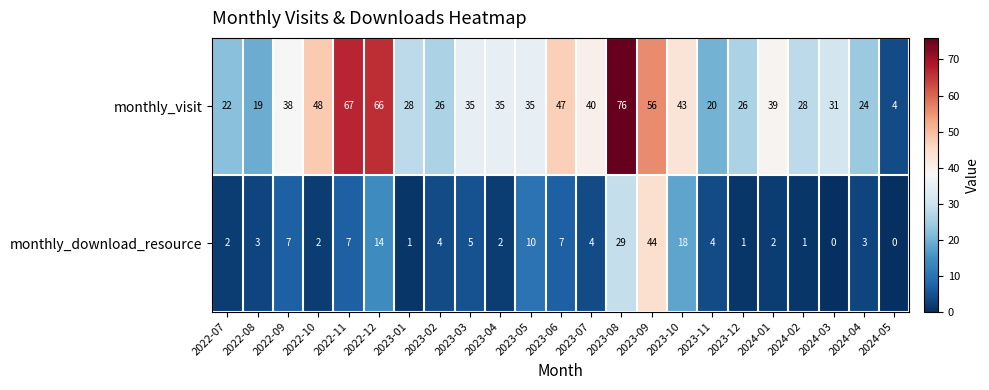

At how many categories does at least one series exceed 63?

3